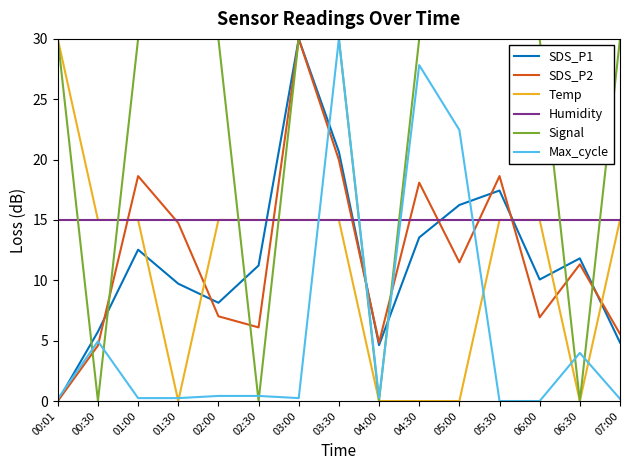

What is the difference between the maximum and minimum values in the Max_cycle series?

30.0